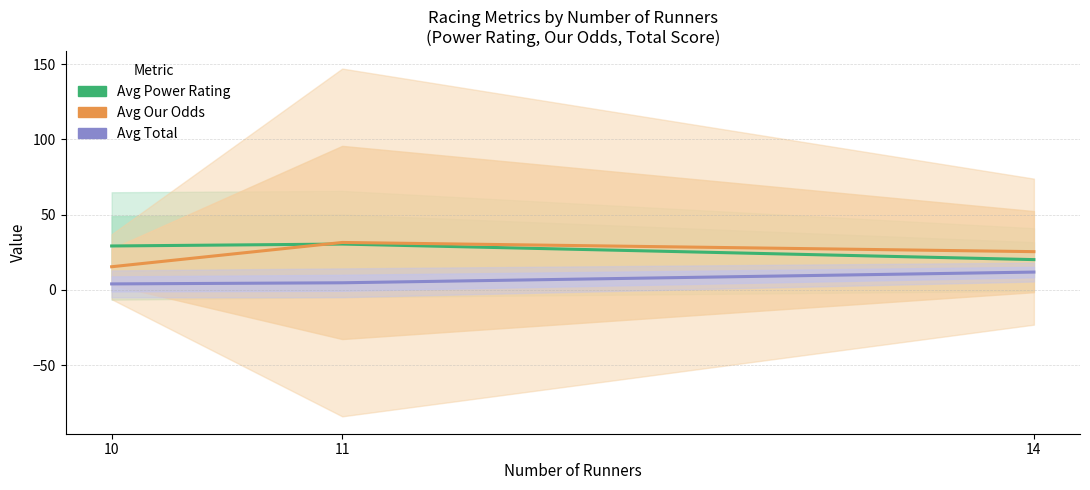

Reading left to right, list all the values displayed in this chart.

Avg Power Rating: 10=29.2	11=30.5	14=20.1
Avg Our Odds: 10=15.4	11=31.5	14=25.4
Avg Total: 10=4.0	11=4.8	14=11.9